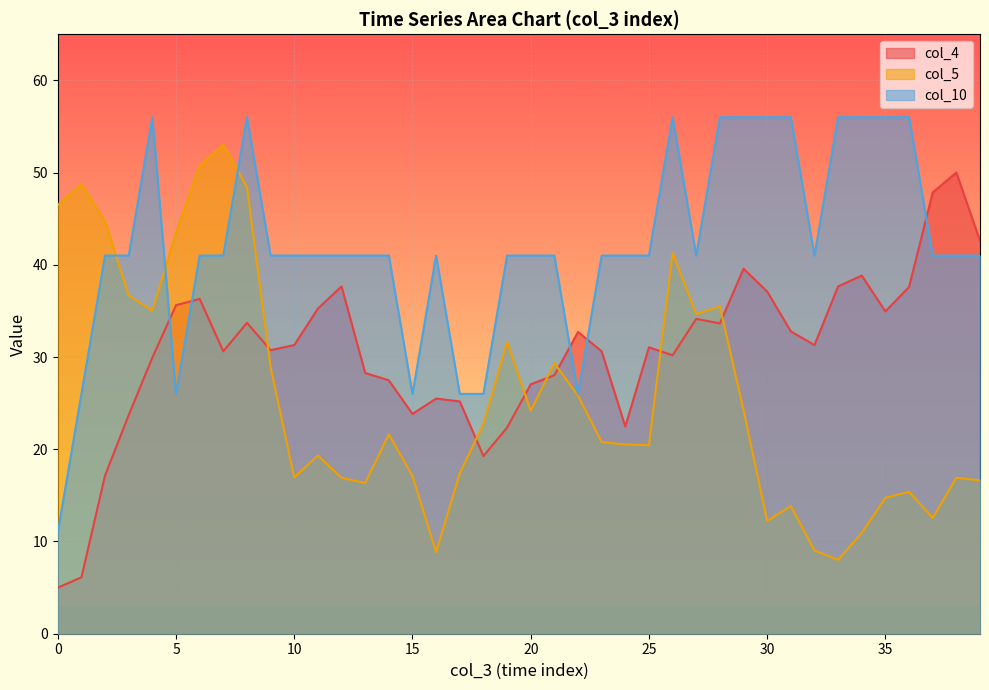

What is the average value of the col_4 series?

30.6